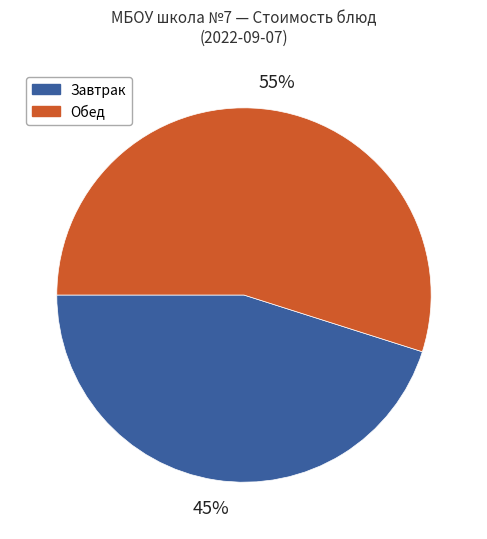

What is the ratio of the value at Завтрак to the value at Обед?

0.8